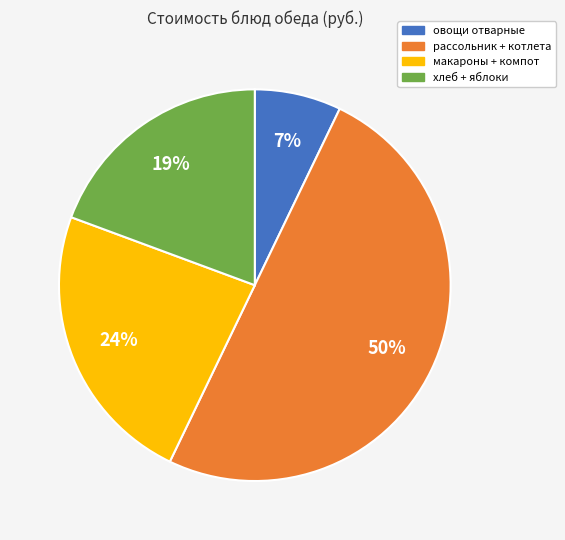

Which slice is the largest?

рассольник + котлета